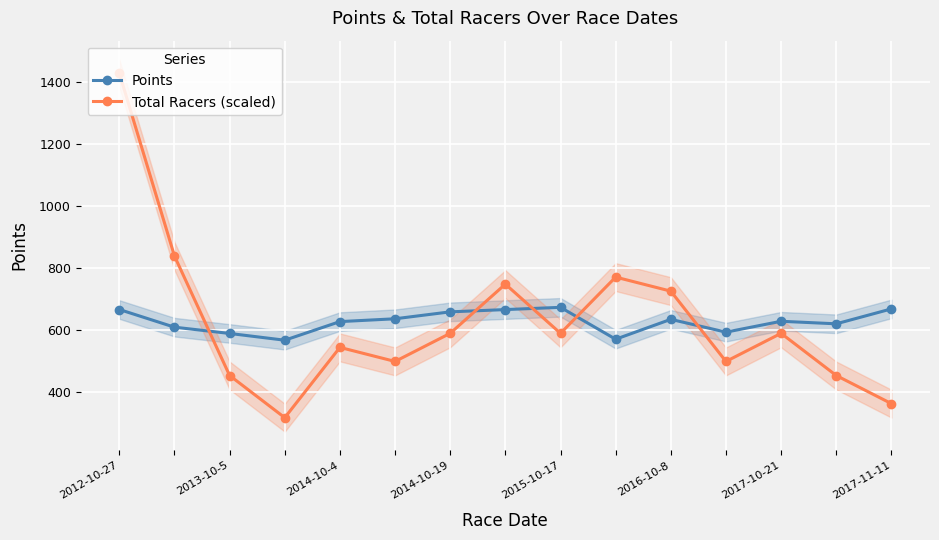

What value does the Points series have at 2014-10-4?

627.2